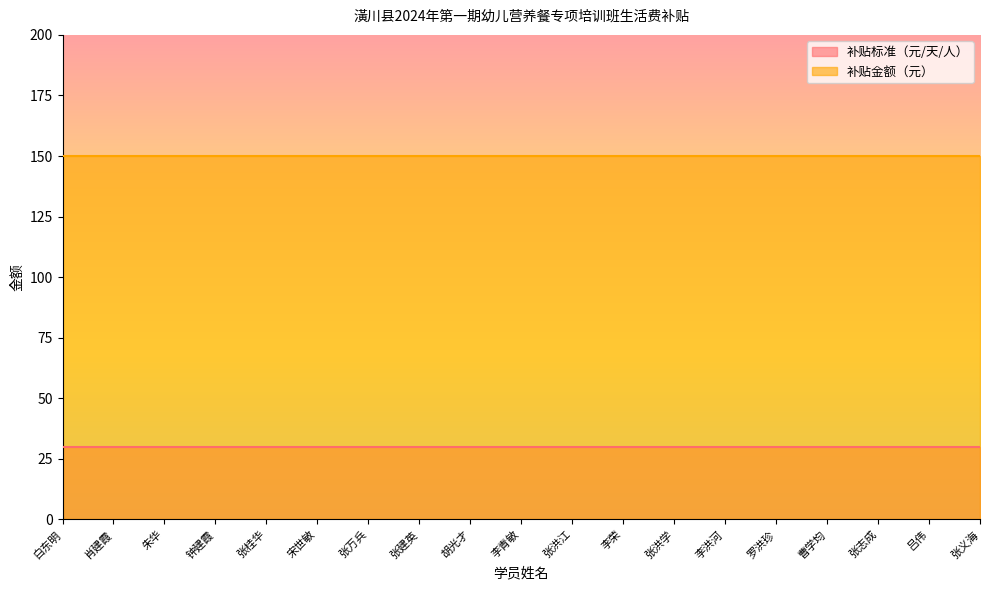

True or false: 补贴金额（元） has more than 0 points higher than both neighbors.

False